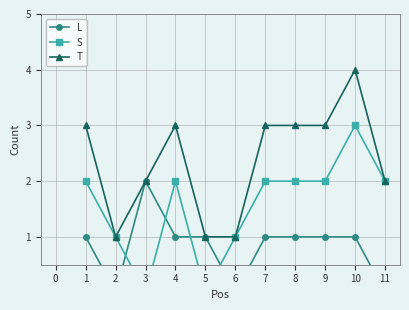

True or false: L has more than 1 points higher than both neighbors.

False